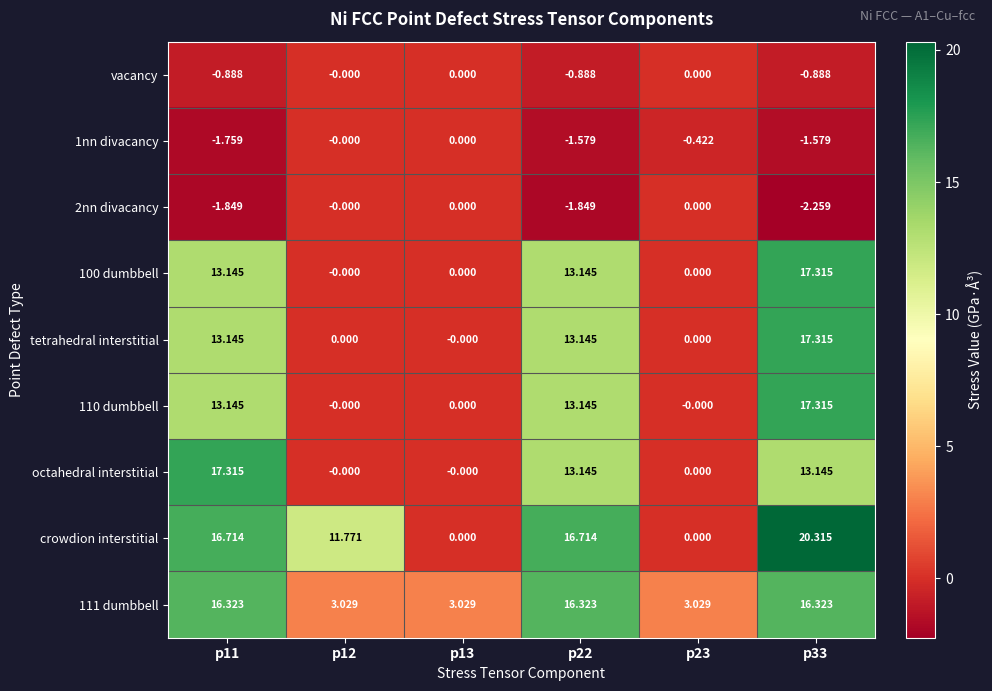

Which series has the widest spread of values?

crowdion interstitial